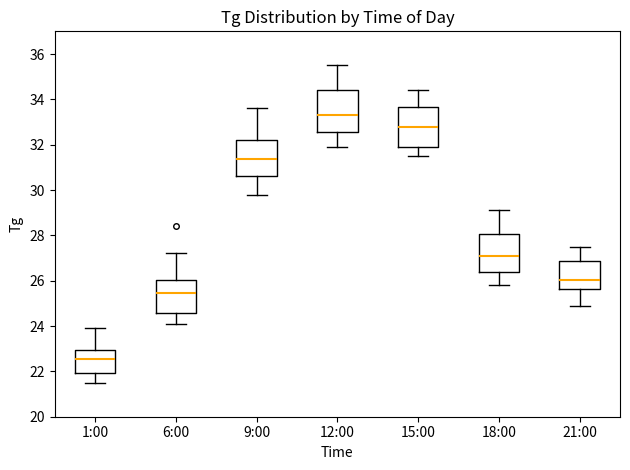

Reading left to right, transcribe this box plot: for each box, give where its median line is, the range the box spans, and where its two whiskers end, as read against the y-axis. The values are not printed on the chart, so give them approximately, as read against the axis.

1:00: median 22.6, box 22.0 to 23.0, whiskers 21.6 to 24.0
6:00: median 25.4, box 24.6 to 26.0, whiskers 24.2 to 27.2
9:00: median 31.4, box 30.6 to 32.2, whiskers 29.8 to 33.6
12:00: median 33.4, box 32.6 to 34.4, whiskers 32.0 to 35.6
15:00: median 32.8, box 32.0 to 33.6, whiskers 31.6 to 34.4
18:00: median 27.2, box 26.4 to 28.0, whiskers 25.8 to 29.2
21:00: median 26.0, box 25.6 to 26.8, whiskers 25.0 to 27.6